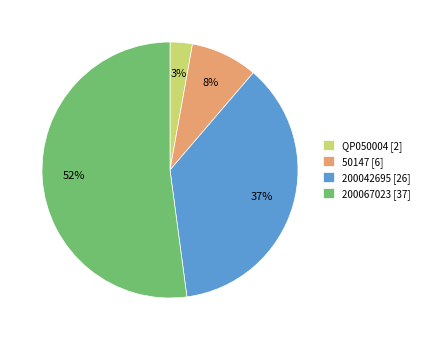

Which slice represents more than half of the pie?

200067023